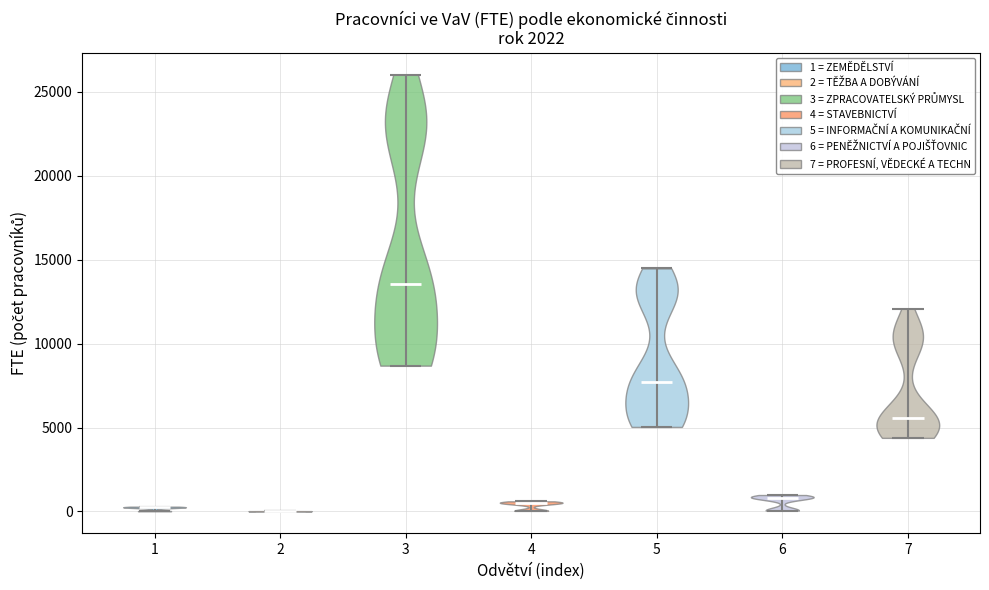

What is the highest point the violin at x = 4 reaches on the y-axis? The values are not printed on the chart, so give them approximately, as read against the axis.

500